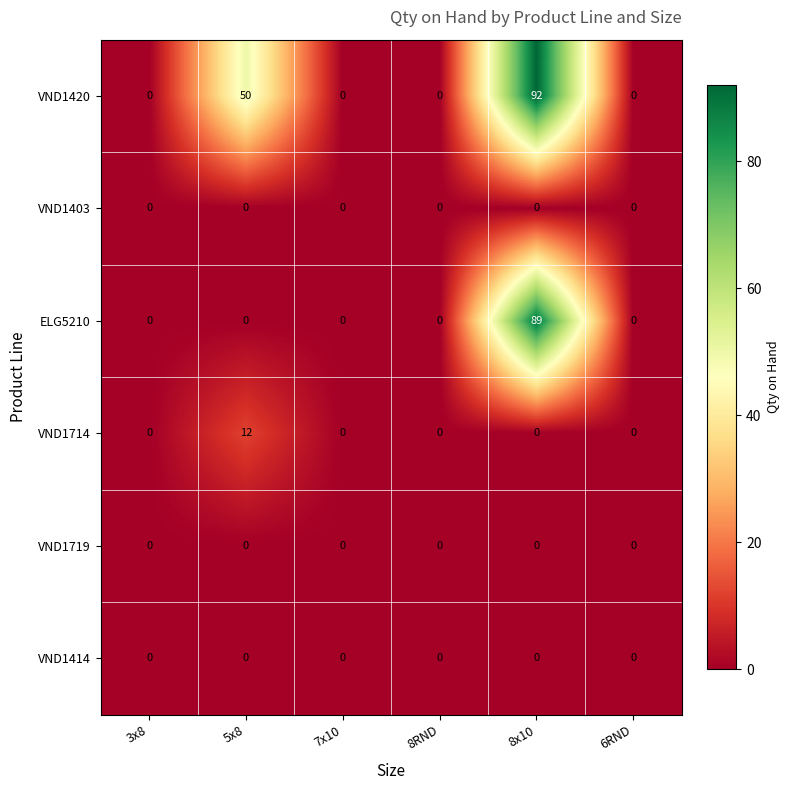

Is it true that VND1414 equals 0 at 8RND?

True